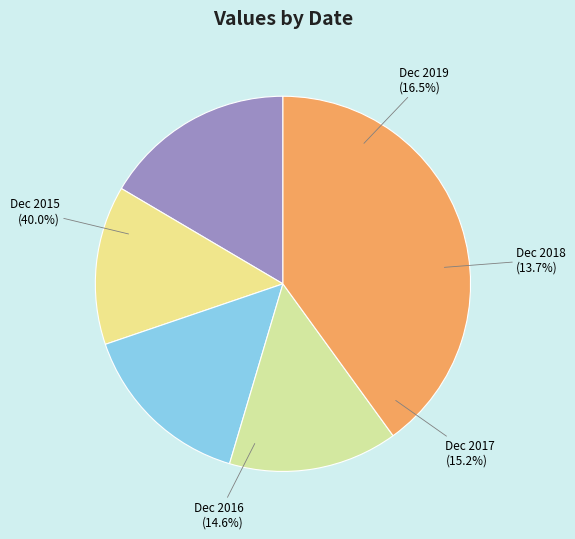

Combined, what portion of the pie is Dec 2015 and Dec 2017?

55.2%